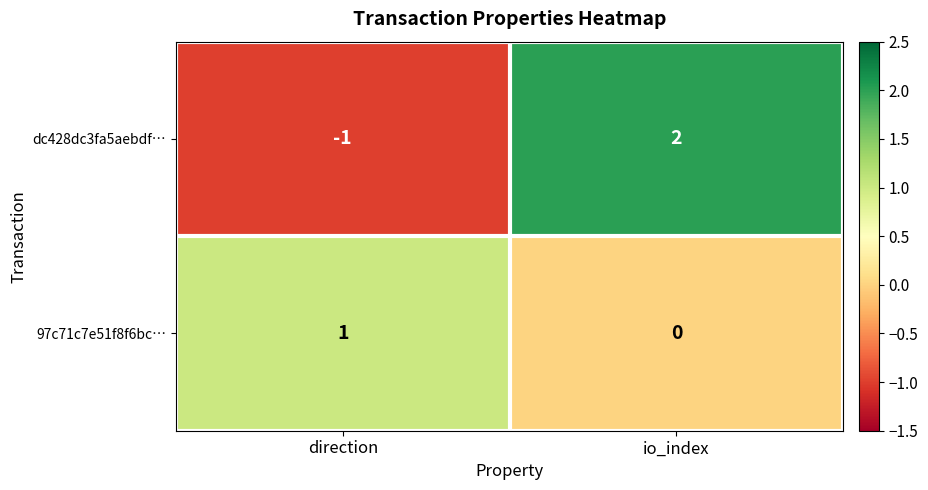

Reading left to right, list all the values displayed in this chart.

dc428dc3fa5aebdf…: -1	2
97c71c7e51f8f6bc…: 1	0